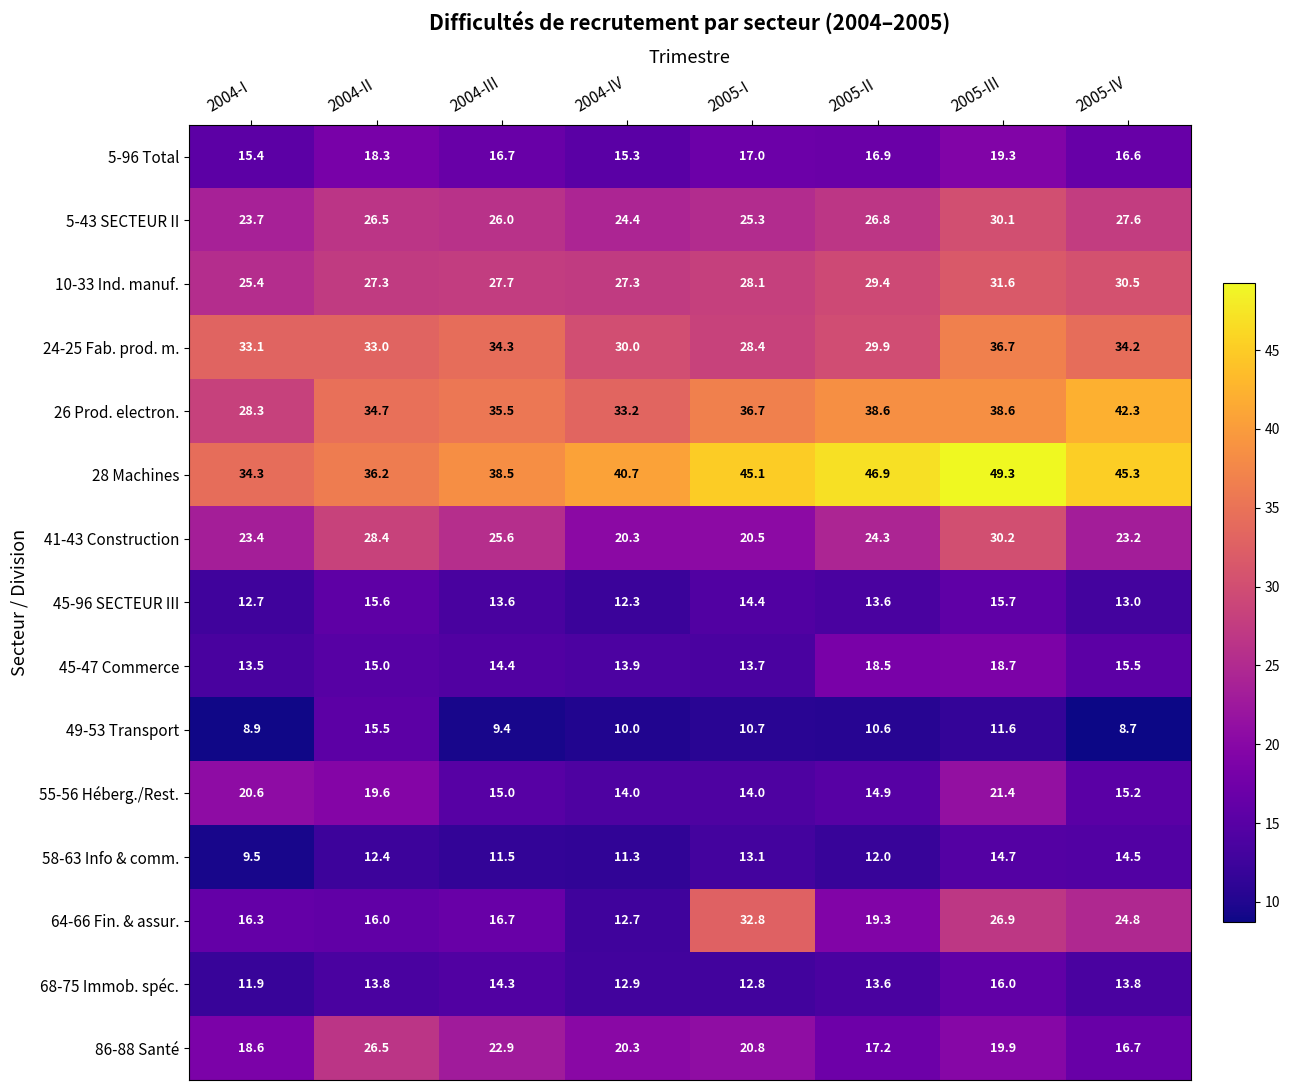

At which category is the sum across all series the highest?

2005-III